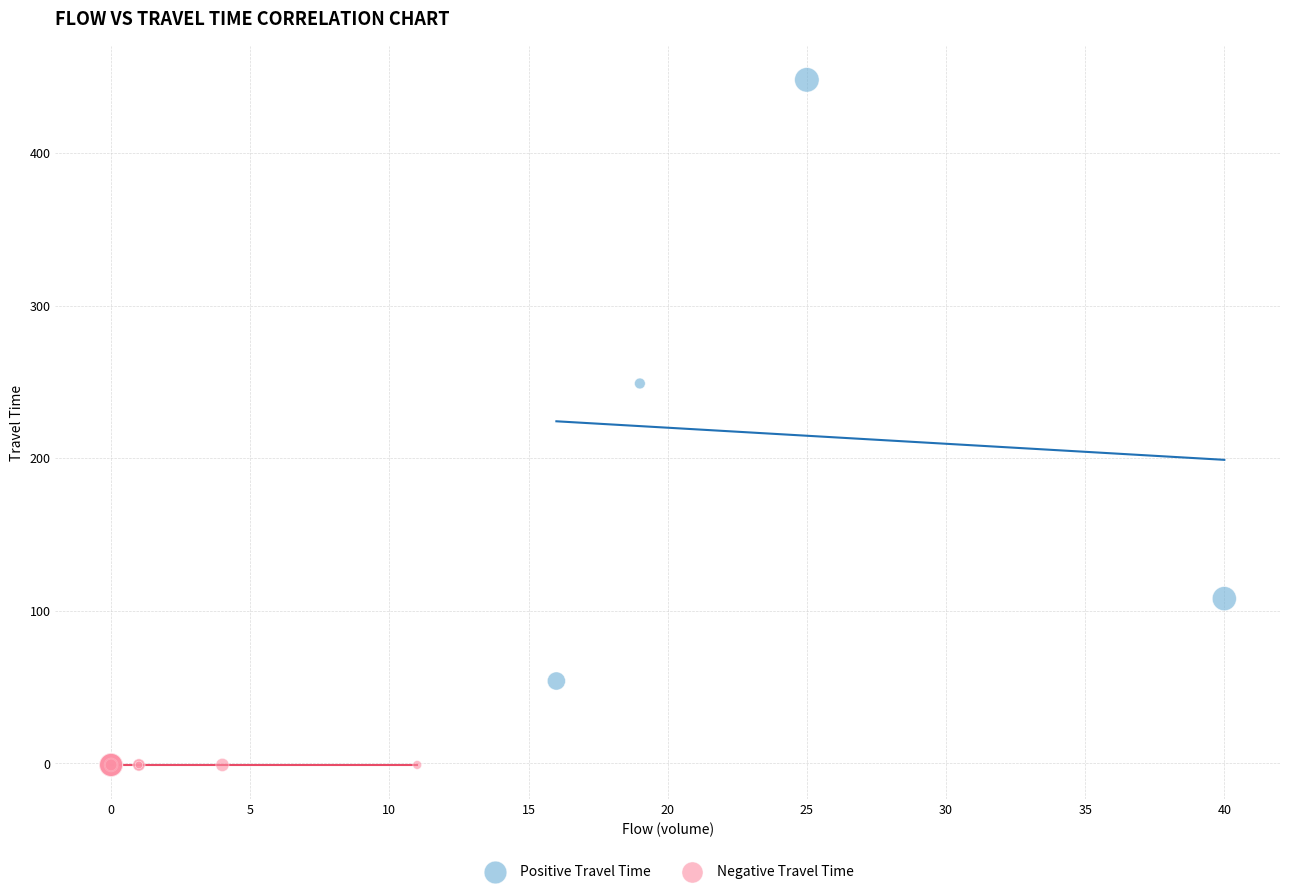

Which series reaches the maximum Y coordinate?

Positive Travel Time